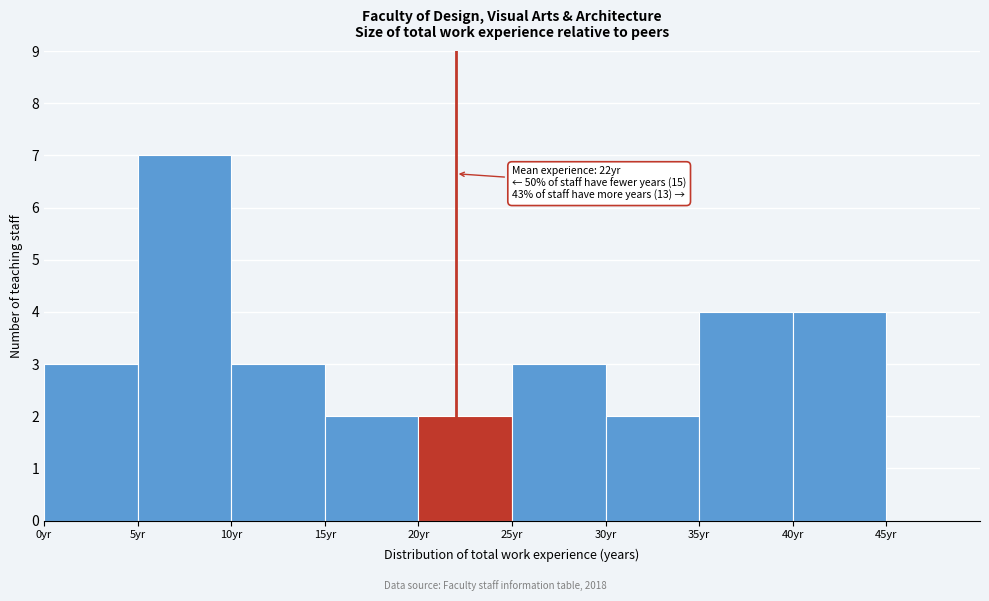

Which range on the x-axis has the tallest bar?

5 to 10